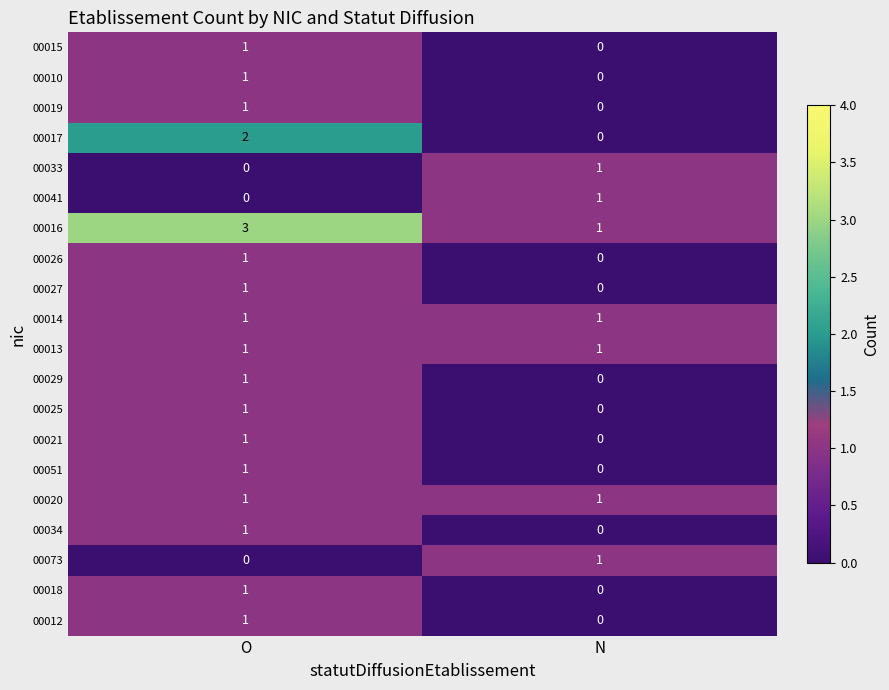

True or false: 00019 has a value of 0 at N.

True